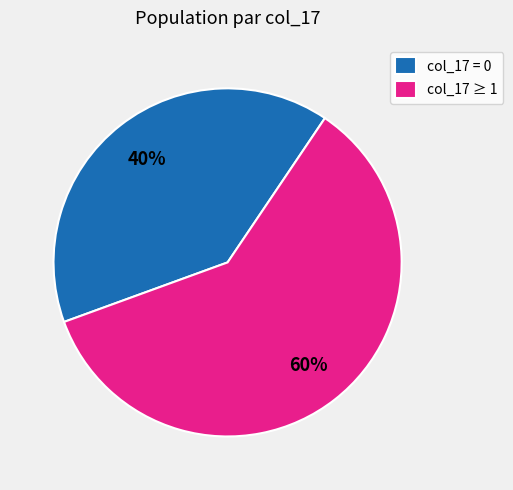

Is the sum of col_17 = 0 and col_17 ≥ 1 greater than half?

Yes